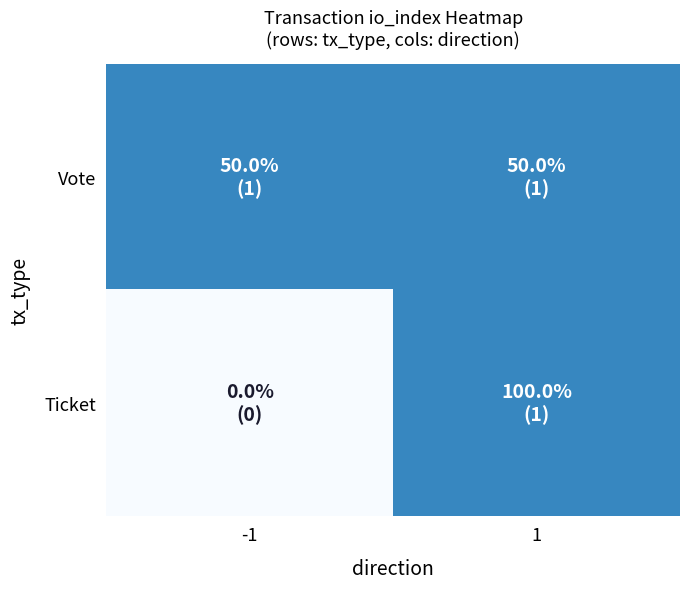

How many data points does each series have?

2